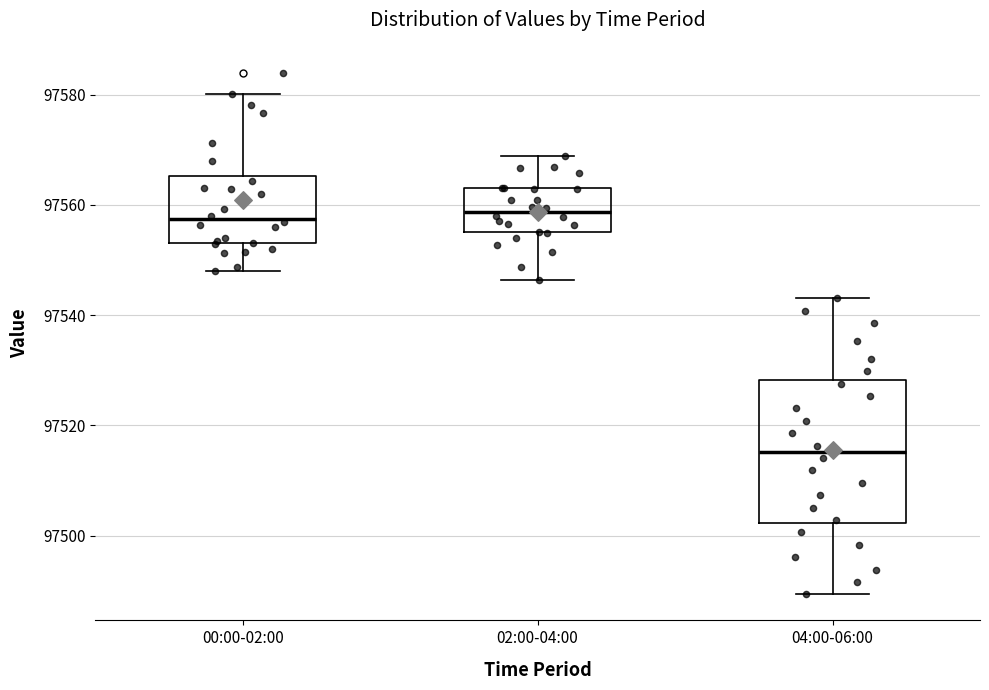

Comparing the boxes themselves (not the whiskers), which one is the tallest?

04:00-06:00